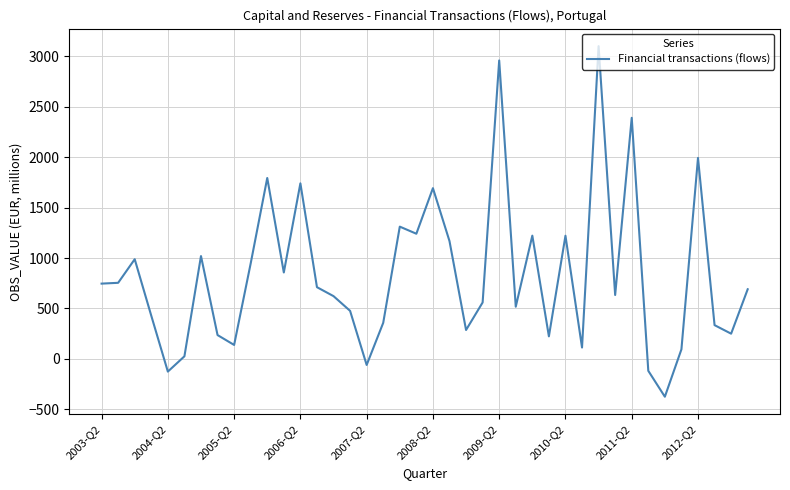

What is the difference between the maximum and minimum values?

3478.0